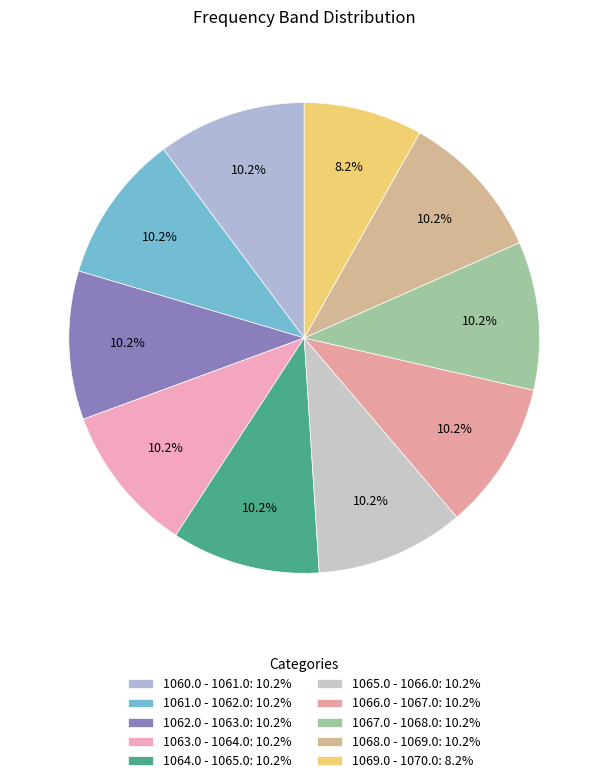

Which slice is the largest?

1061.5